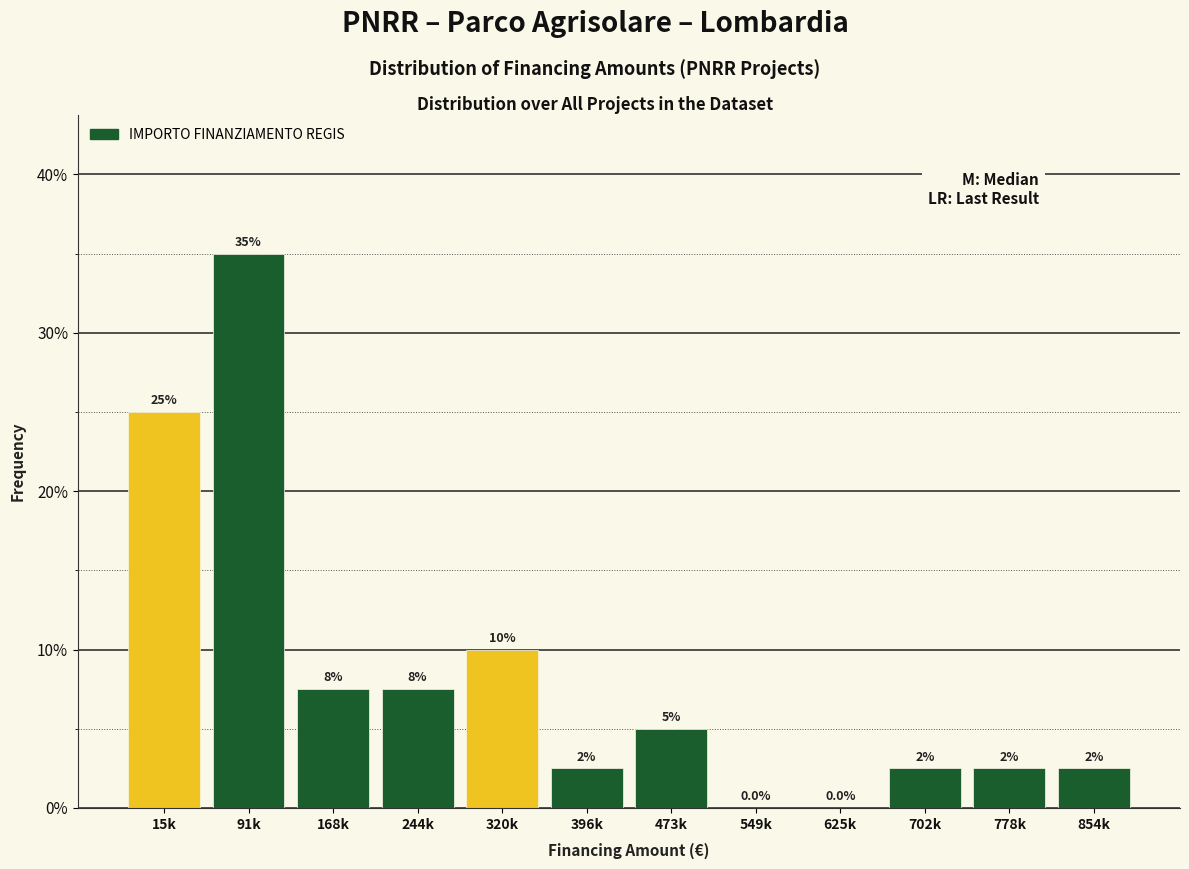

Reading left to right, list all the values displayed in this chart.

15k=25.0	91k=35.0	168k=7.5	244k=7.5	320k=10.0	396k=2.5	473k=5.0	549k=0.0	625k=0.0	702k=2.5	778k=2.5	854k=2.5